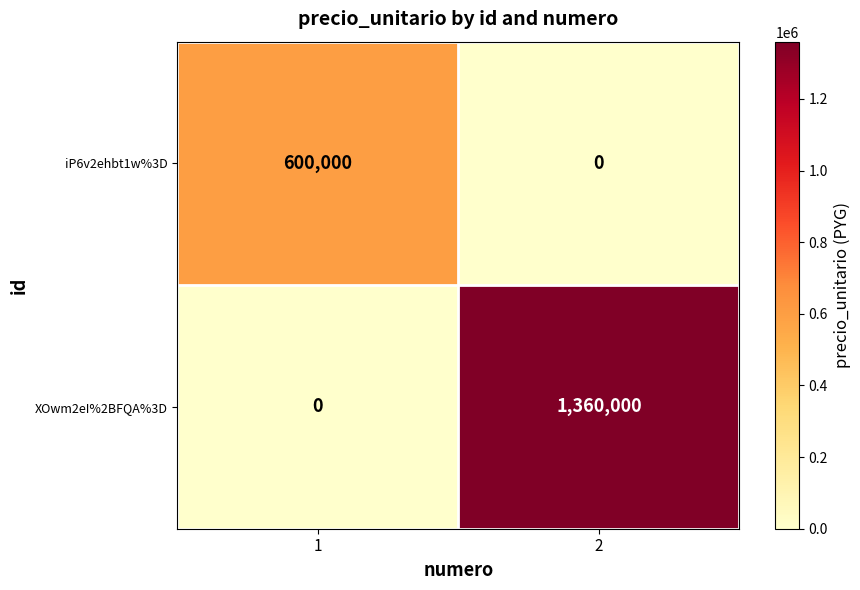

Reading right to left, extract all data points from this chart.

iP6v2ehbt1w%3D: 0	600000
XOwm2eI%2BFQA%3D: 1360000	0